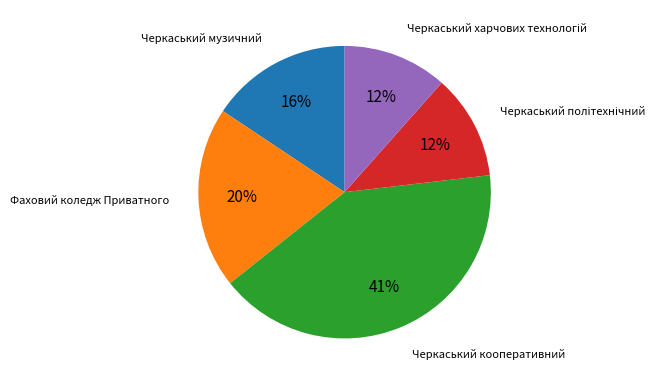

The Черкаський музичний slice represents 16% of the pie. True or false?

True